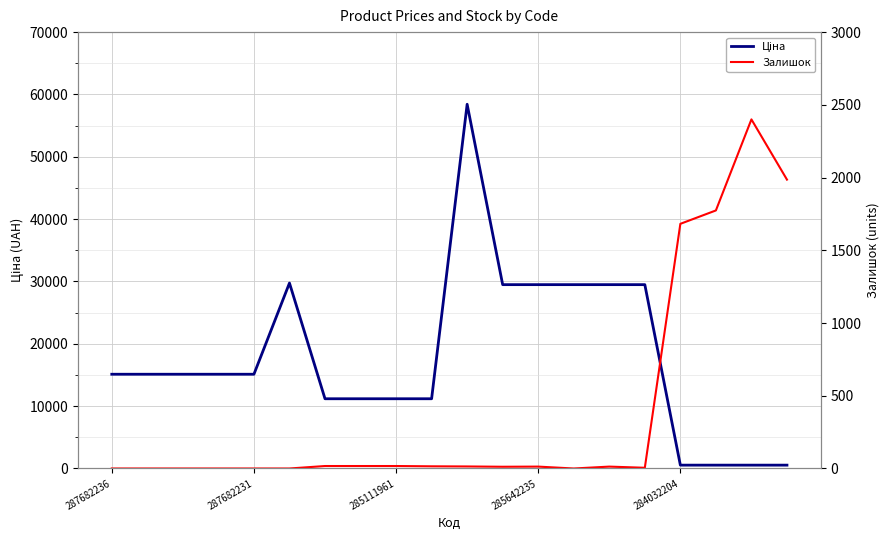

How many intersections are there between Залишок and Ціна?

1